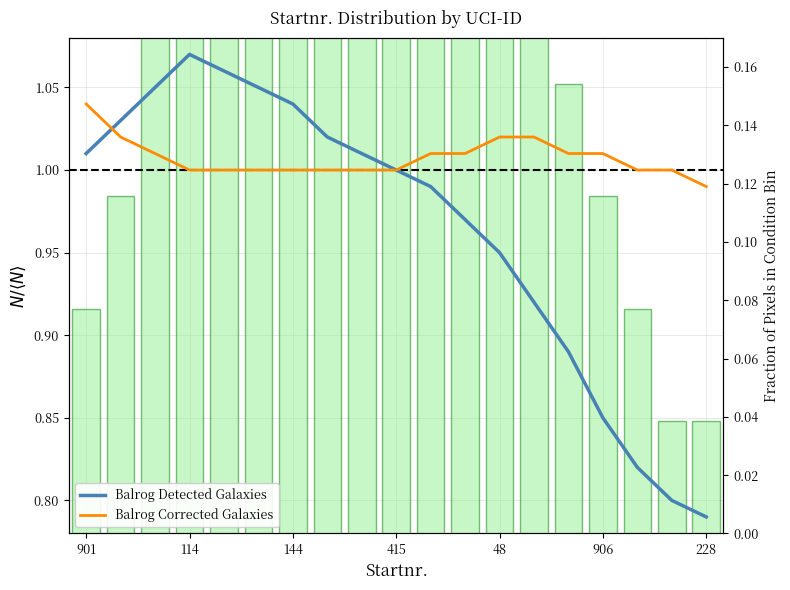

Reading left to right, transcribe all the data shown in this chart.

Balrog Detected Galaxies: 1.0	1.0	1.1	1.1	1.1	1.1	1.0	1.0	1.0	1.0	1.0	1.0	0.9	0.9	0.9	0.8	0.8	0.8	0.8
Balrog Corrected Galaxies: 1.0	1.0	1.0	1.0	1.0	1.0	1.0	1.0	1.0	1.0	1.0	1.0	1.0	1.0	1.0	1.0	1.0	1.0	1.0